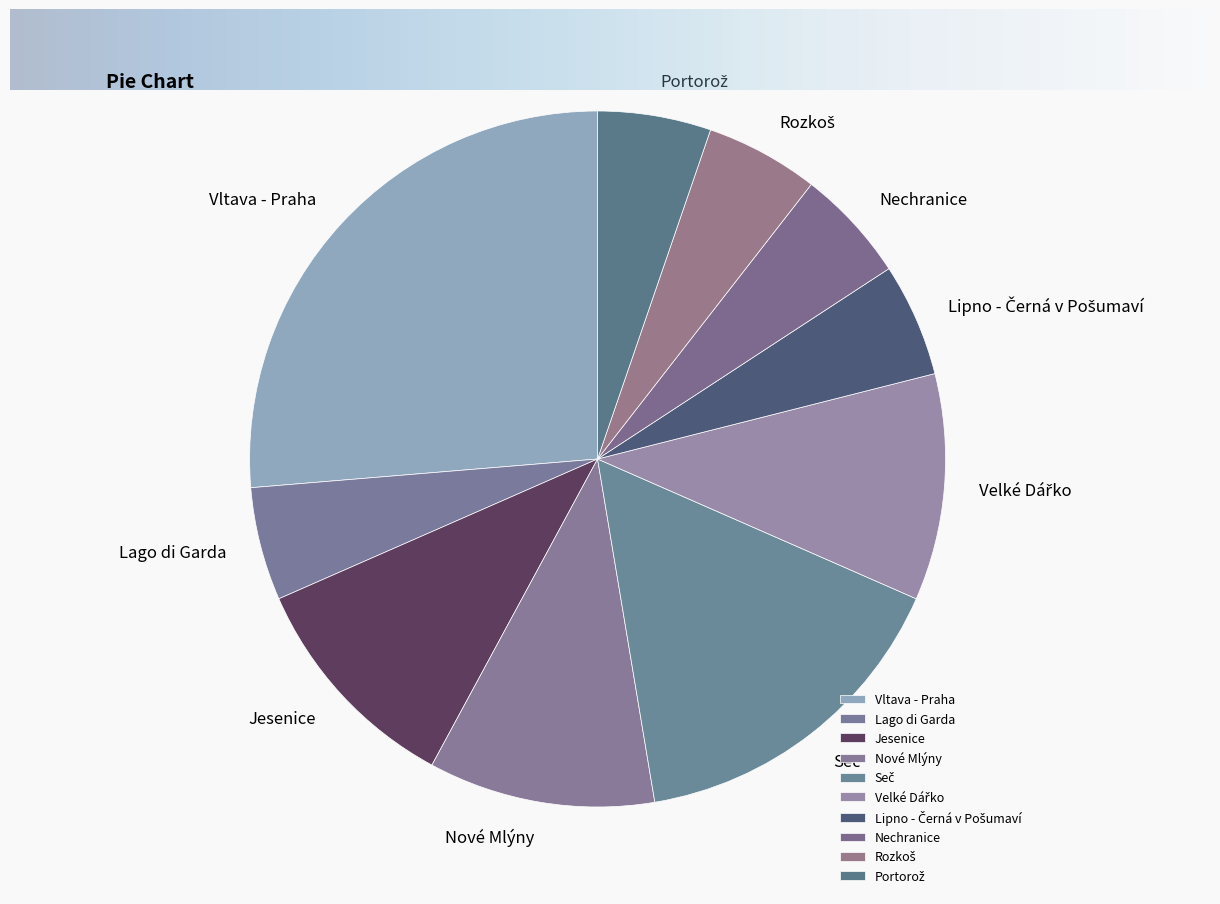

Is it true that Lago di Garda is 14% of the pie?

False